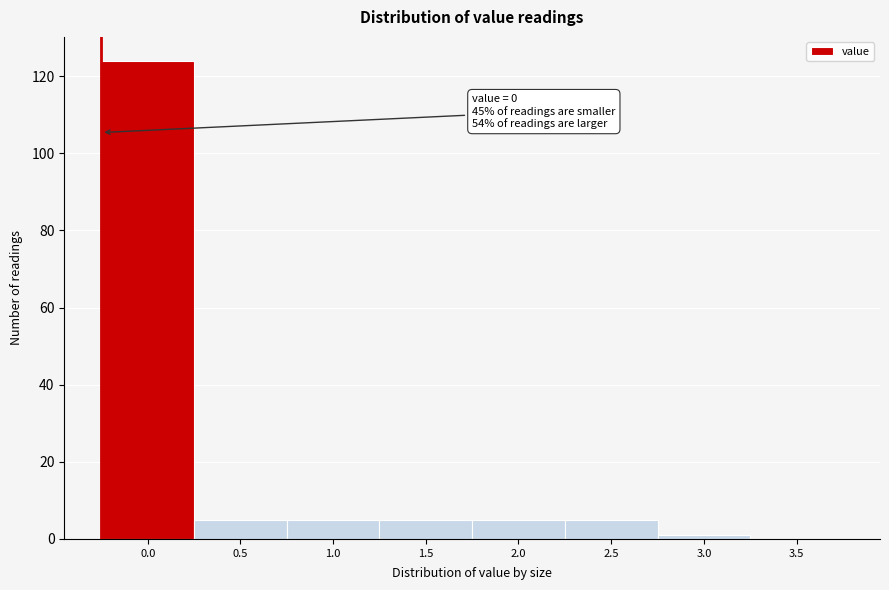

Reading left to right, list all the values displayed in this chart.

0.0=124	0.5=5	1.0=5	1.5=5	2.0=5	2.5=5	3.0=1	3.5=0